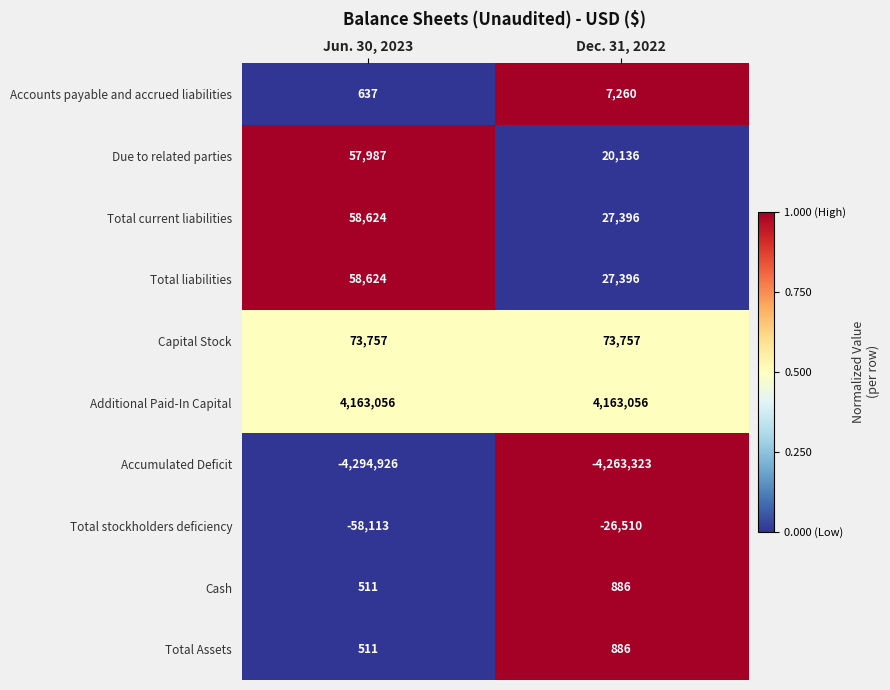

Is it true that Capital Stock equals 73757 at Dec. 31, 2022?

True